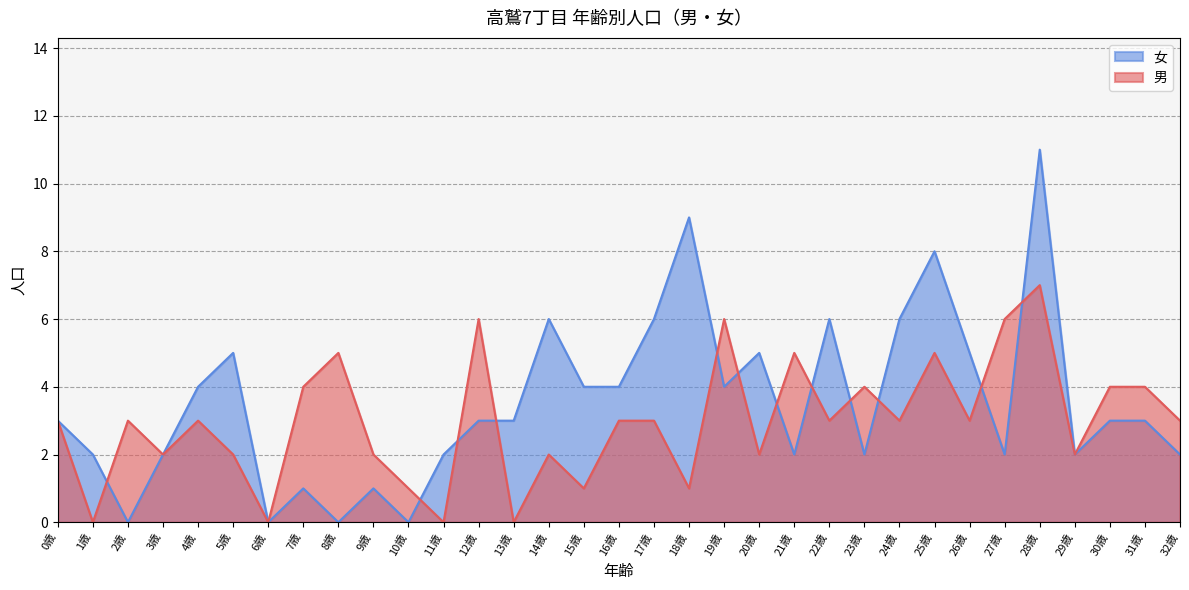

Count the number of data series in this chart.

2